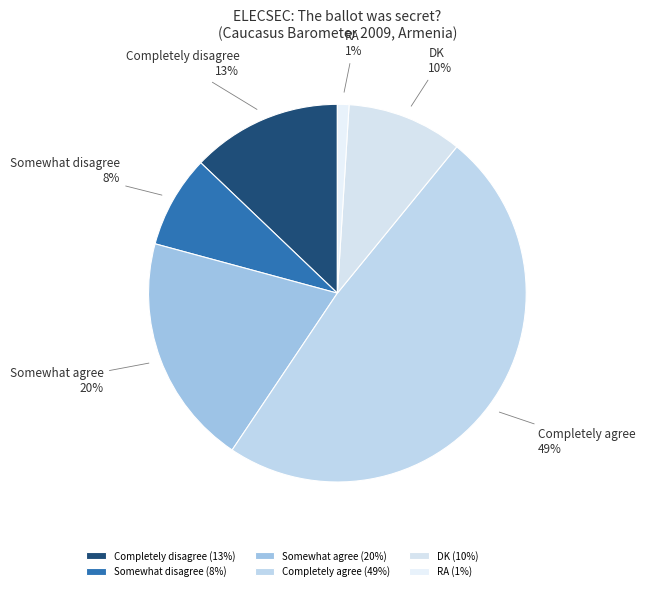

Approximately how many times larger is the value at Completely agree compared to RA?

49.0